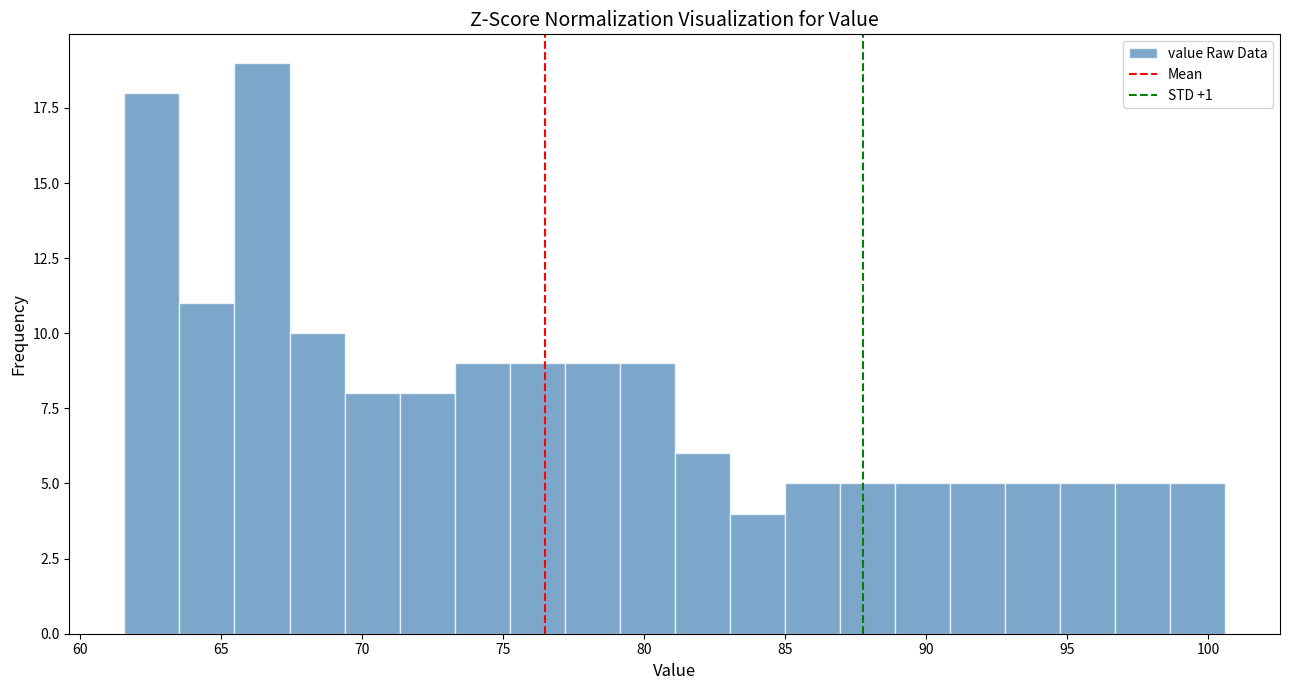

Read against the x-axis, roughly where is the centre of the tallest bar?

66.5